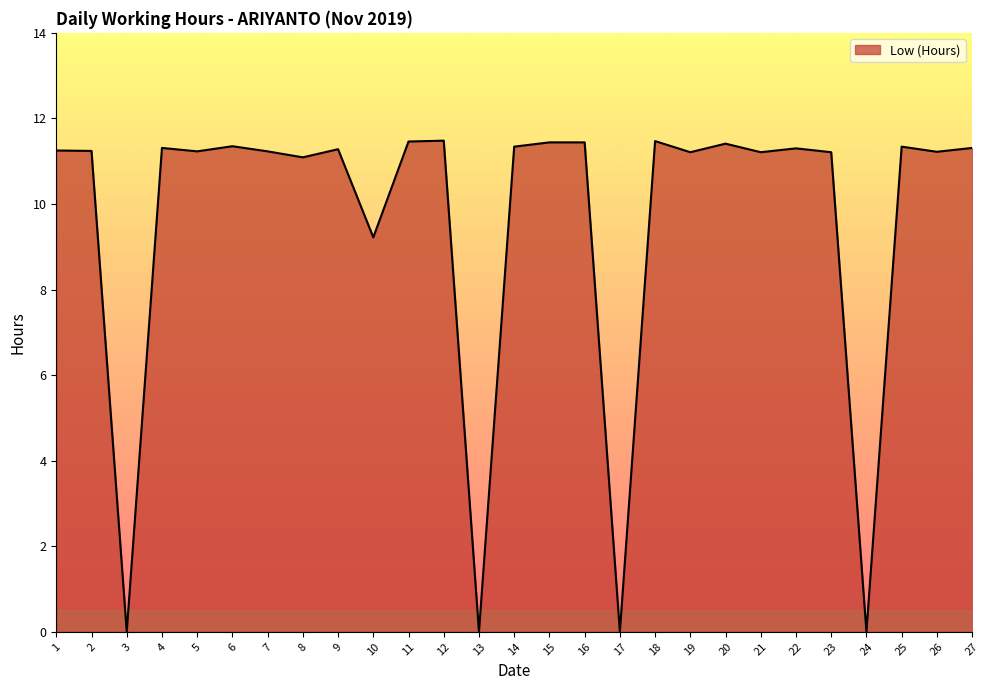

What is the change in value from 15 to 24?

-11.4